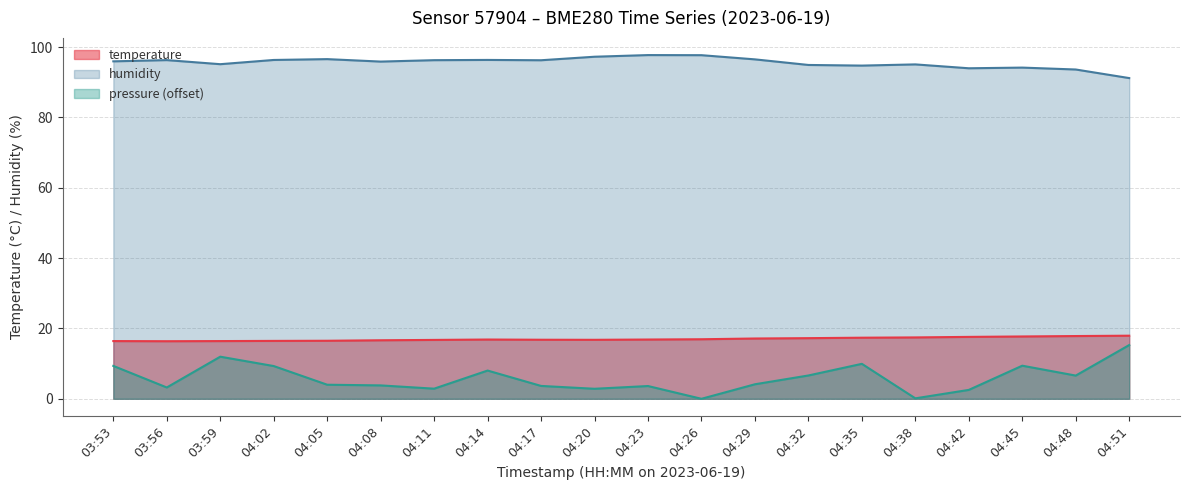

Does the chart have visible grid lines?

Yes